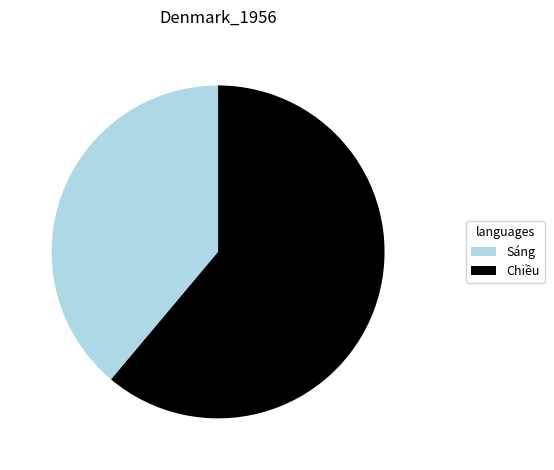

Do Chiều and Sáng together represent more than half of the pie?

Yes